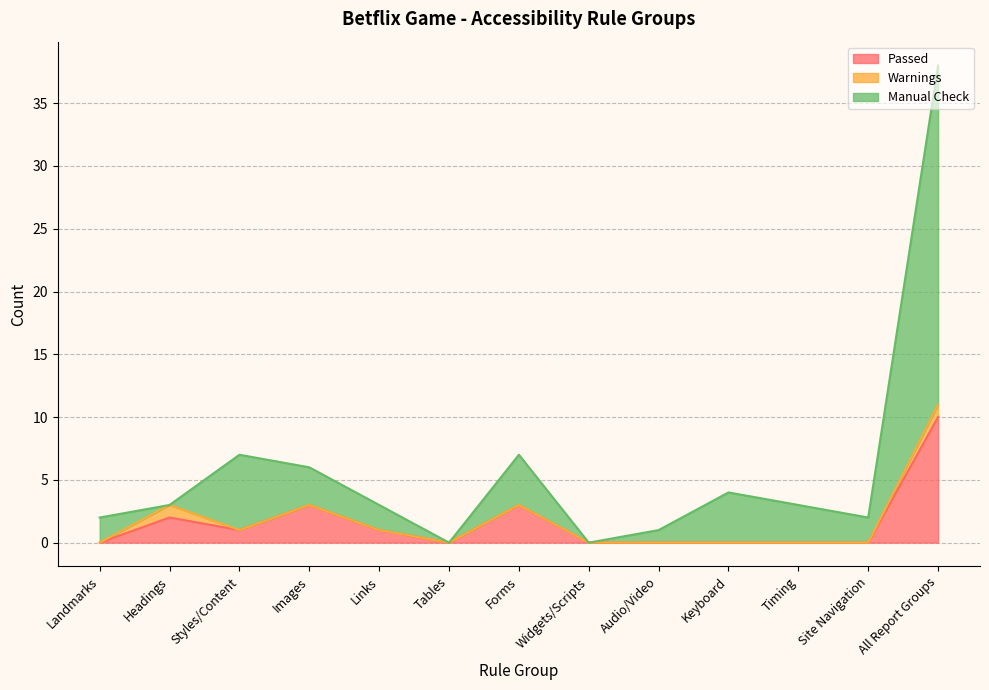

What are all the series names shown in the legend?

Passed, Warnings, Manual Check